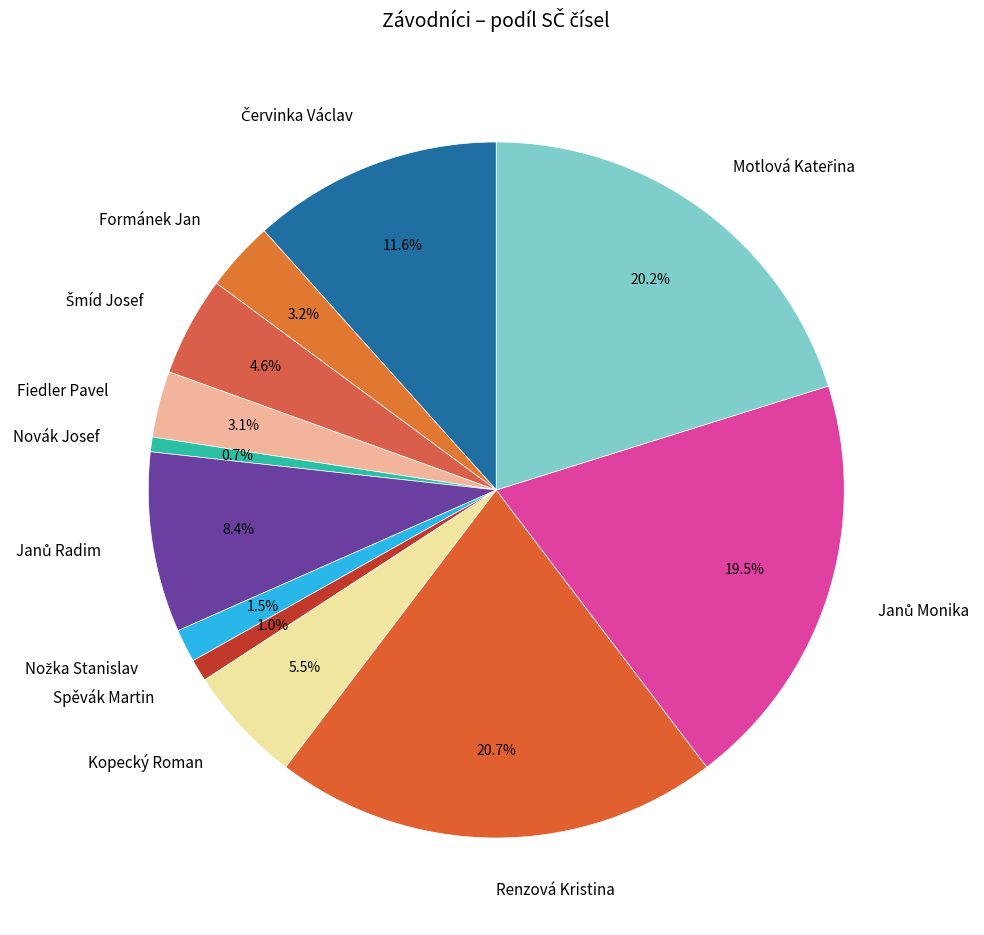

Does any single category account for the majority?

No